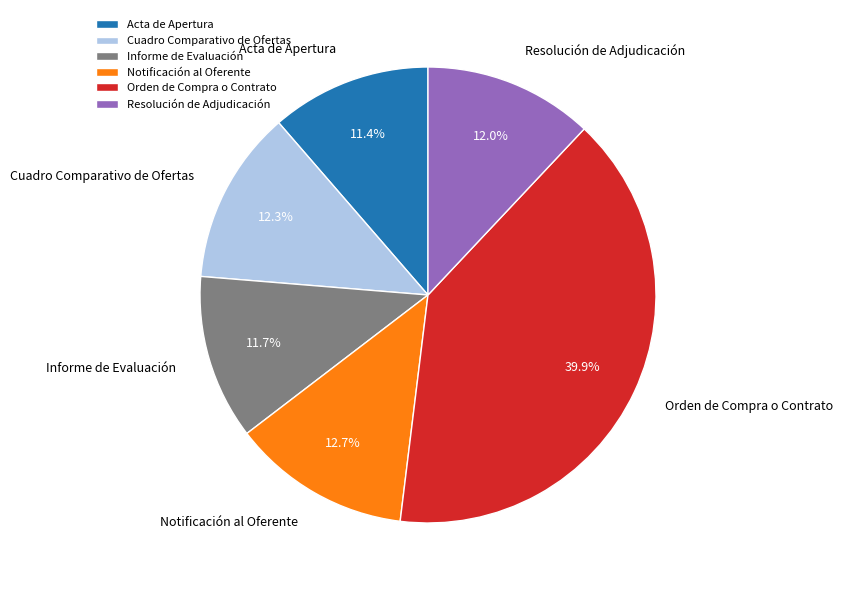

Approximately how many times larger is the value at Informe de Evaluación compared to Resolución de Adjudicación?

1.0